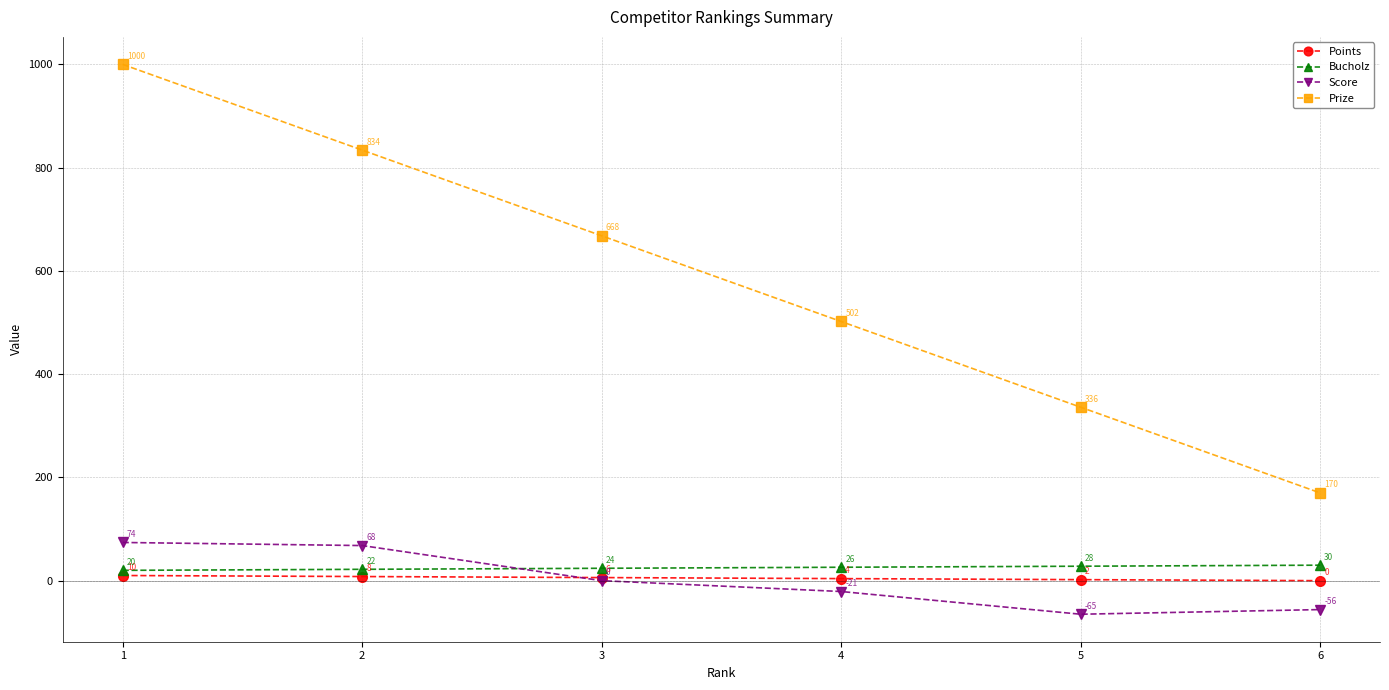

True or false: Score and Points cross at least once.

True